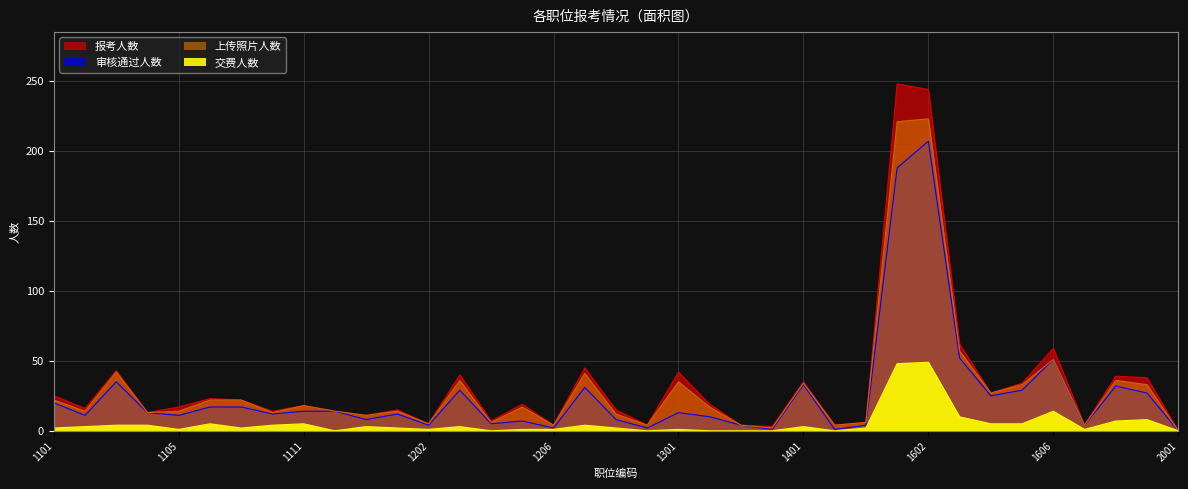

True or false: 报考人数 has more than 1 interior local peaks.

True